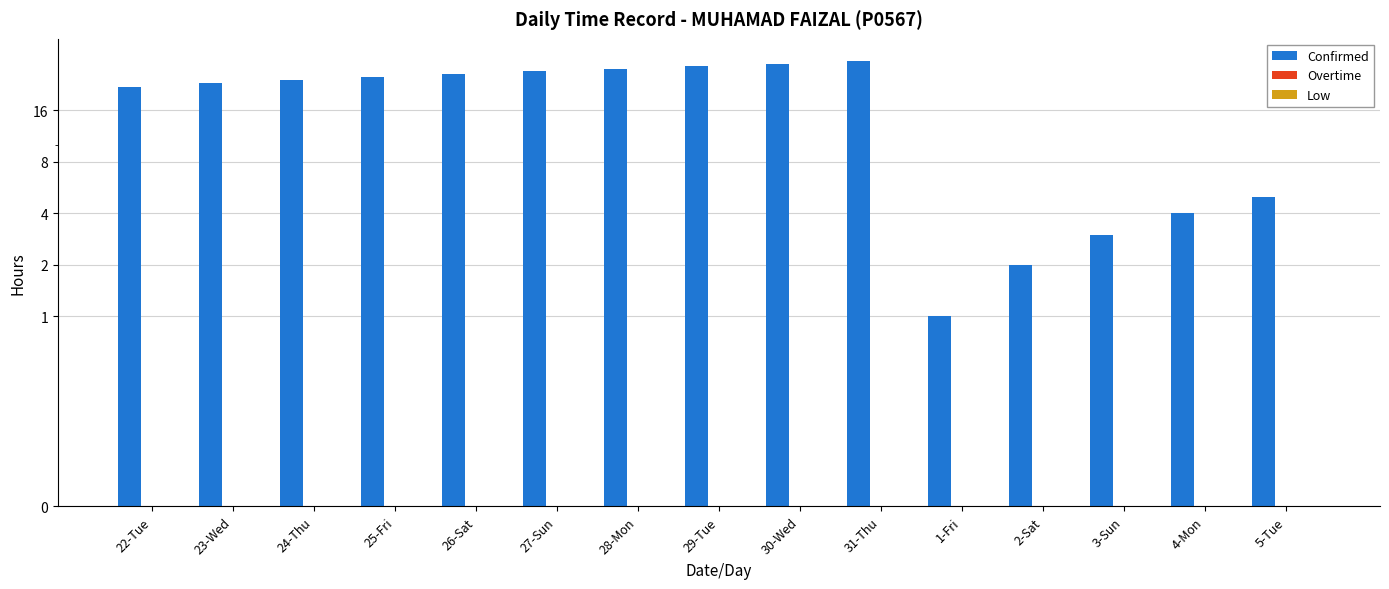

Which series changed the most between 25-Fri and 5-Tue?

Confirmed